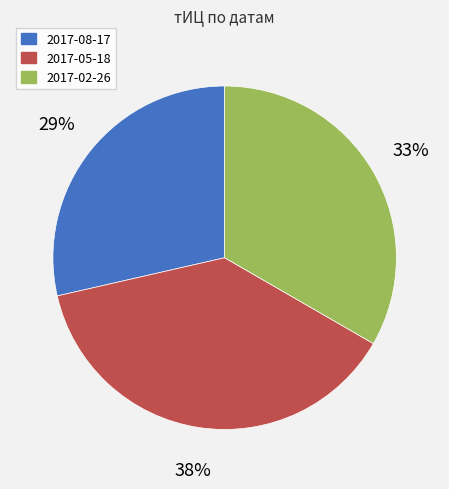

To the nearest percent, what is the combined percentage of 2017-05-18 and 2017-08-17?

67%